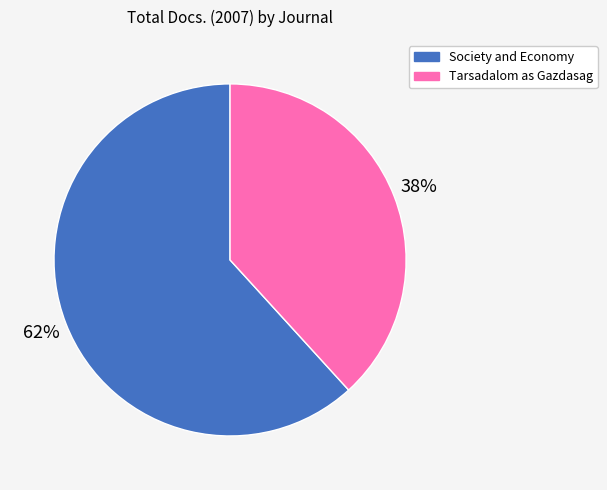

Do Tarsadalom as Gazdasag and Society and Economy together represent more than half of the pie?

Yes